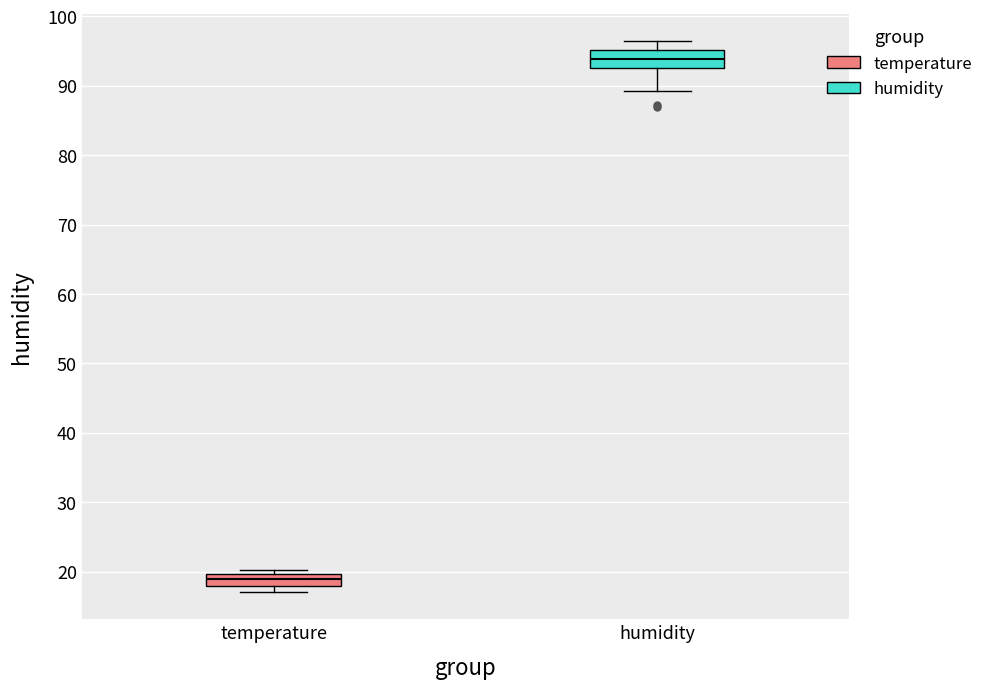

Where does the upper whisker of the box for humidity end on the y-axis? The values are not printed on the chart, so give them approximately, as read against the axis.

96